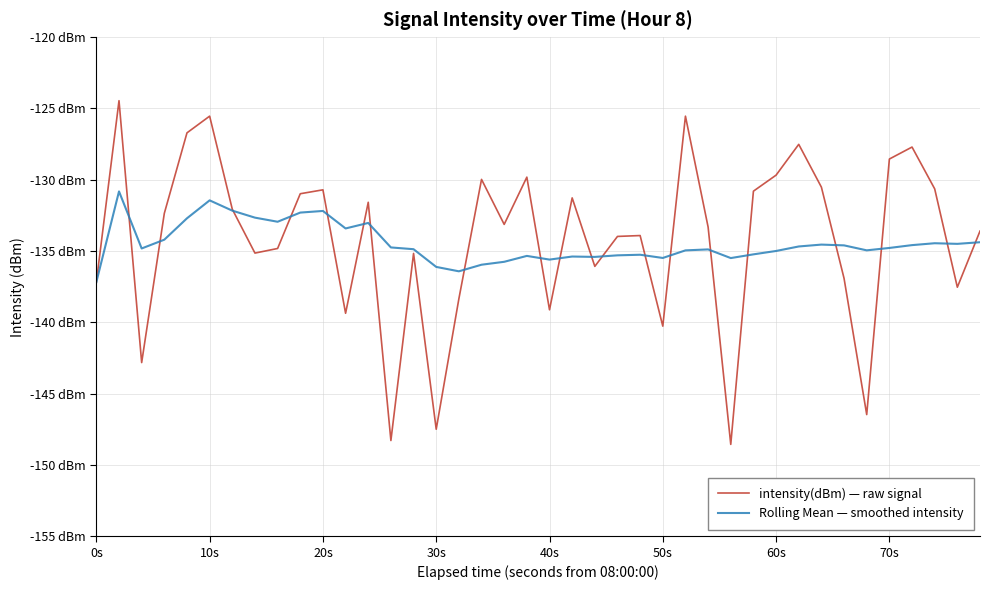

After their last crossing, which series has the higher values: Rolling Mean — smoothed intensity or intensity(dBm) — raw signal?

intensity(dBm) — raw signal